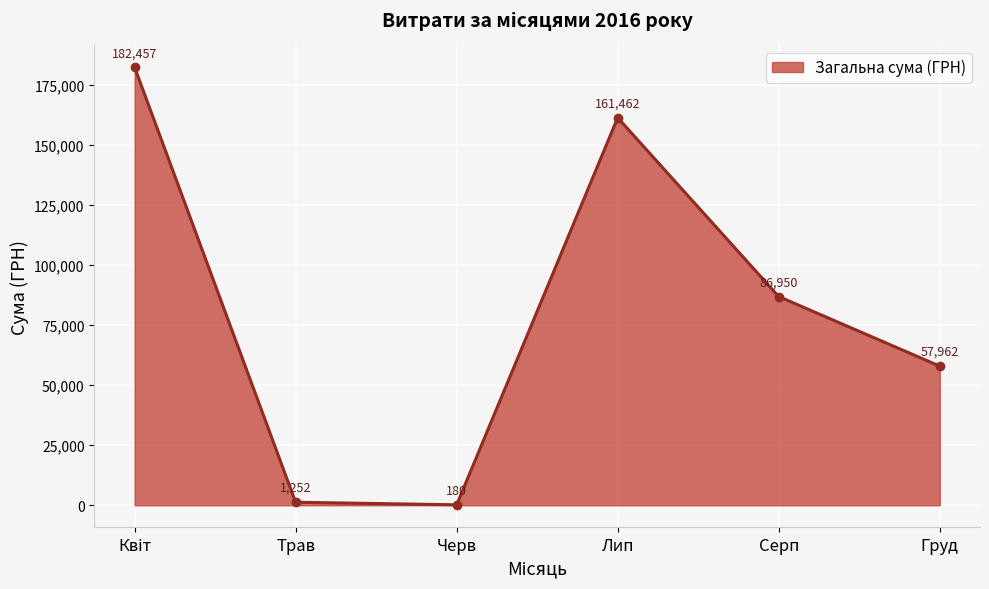

At which category does the data reach its first local peak?

Лип